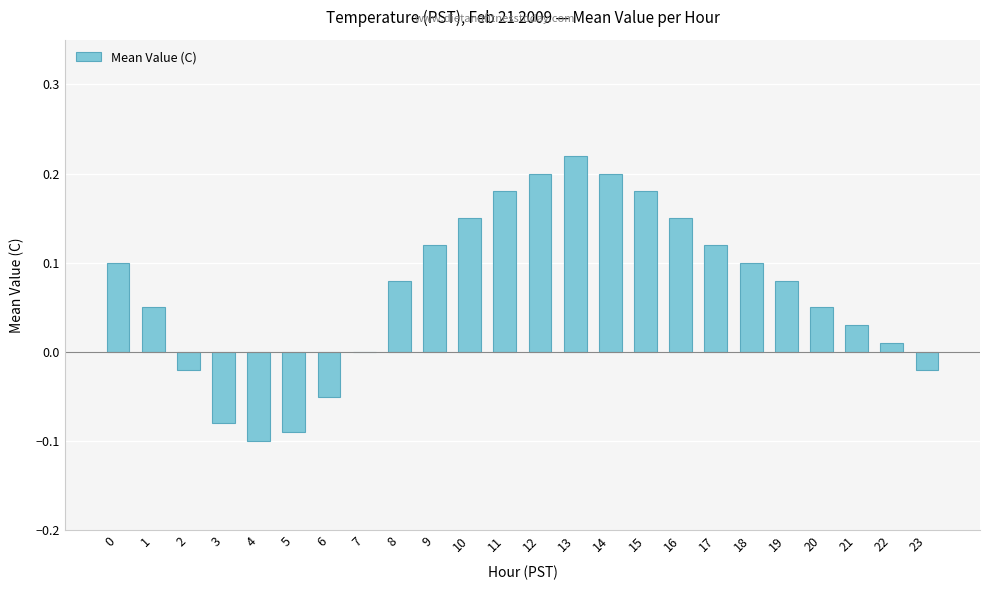

At which category does the chart reach its peak across all series?

13